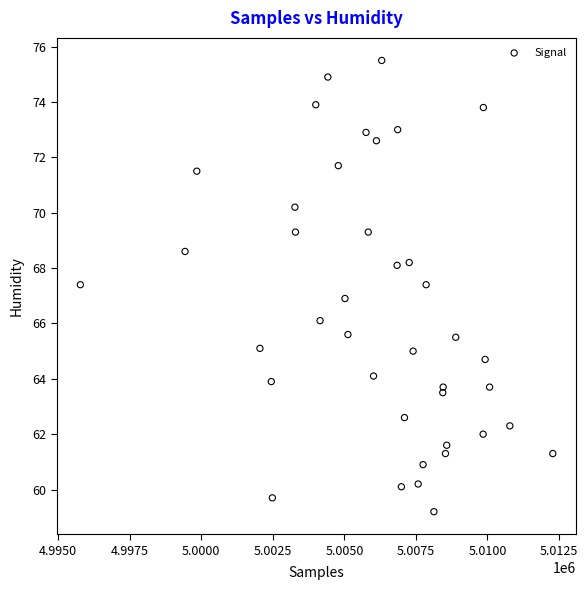

What is the range of Y values (max minus min)?

16.3